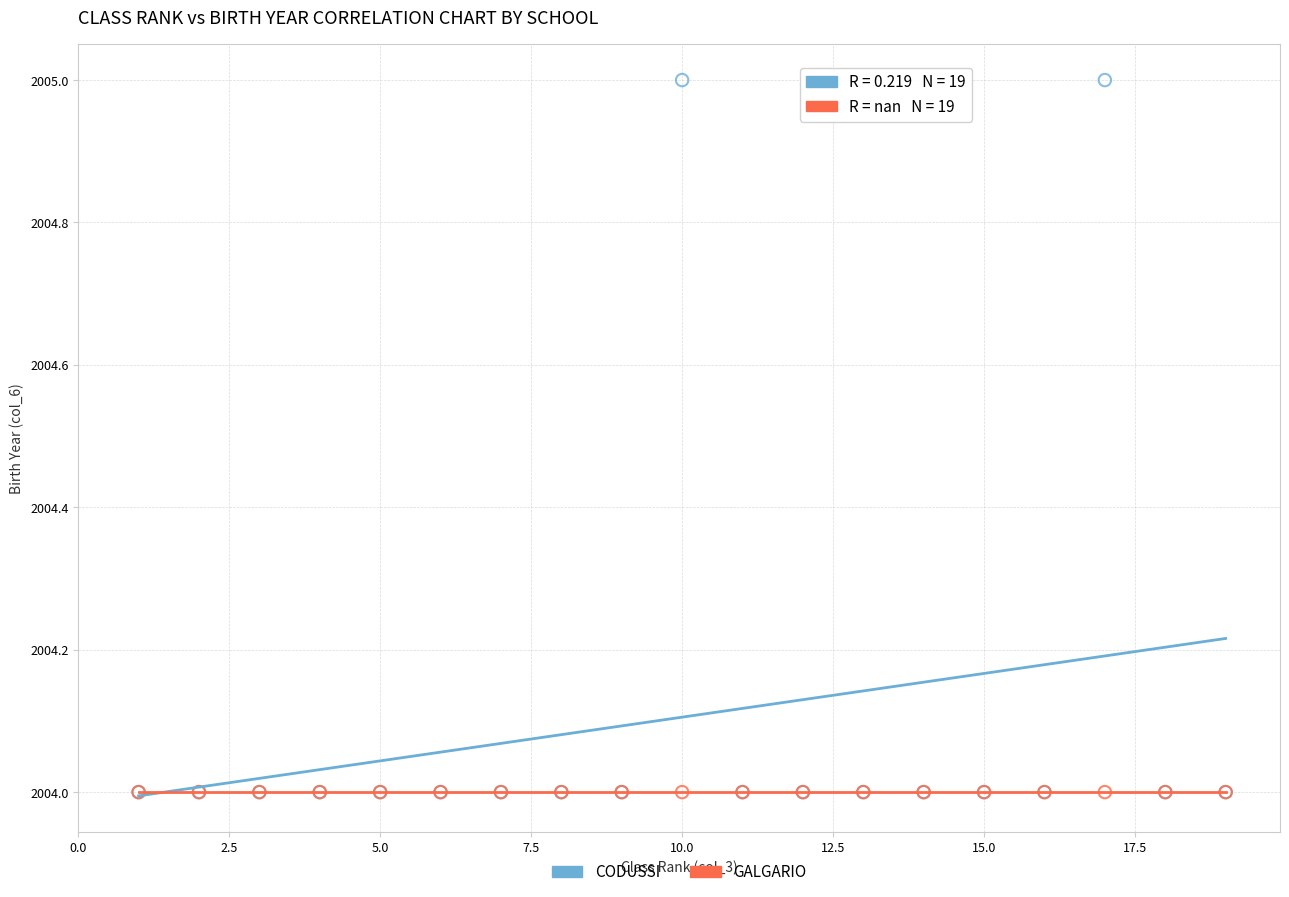

What are all the series names shown in the legend?

CODUSSI, GALGARIO